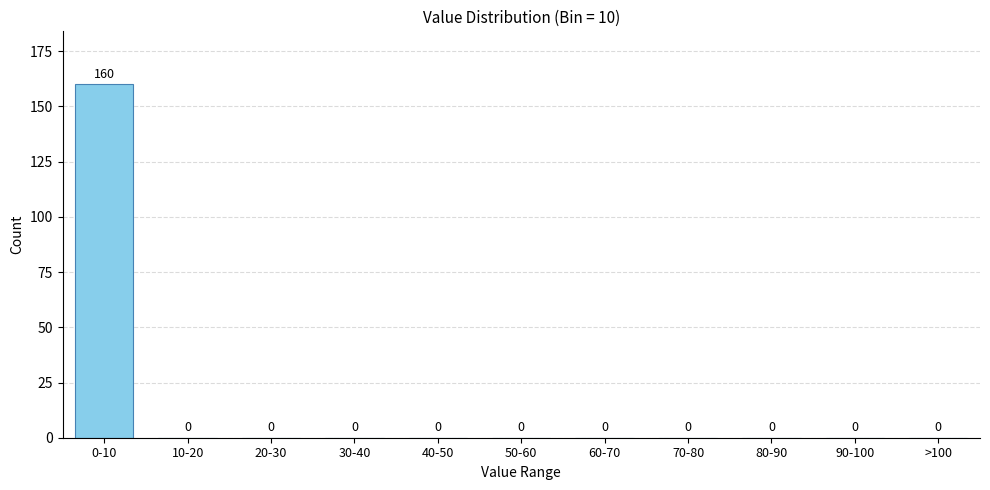

Reading right to left, what are all the values shown in this chart?

>100=0	90-100=0	80-90=0	70-80=0	60-70=0	50-60=0	40-50=0	30-40=0	20-30=0	10-20=0	0-10=160